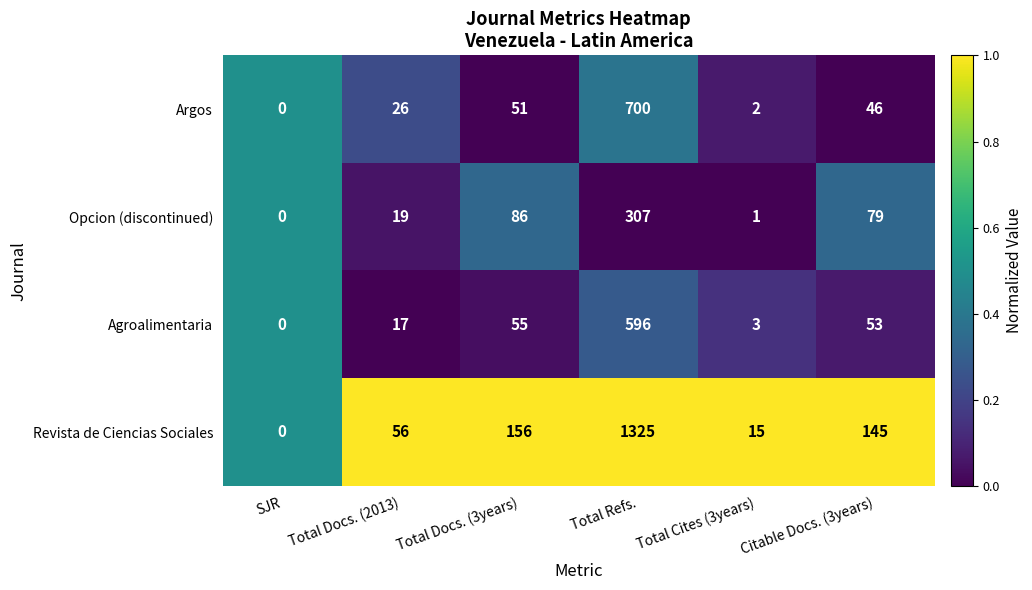

What is the total value across all series at Total Cites (3years)?

21